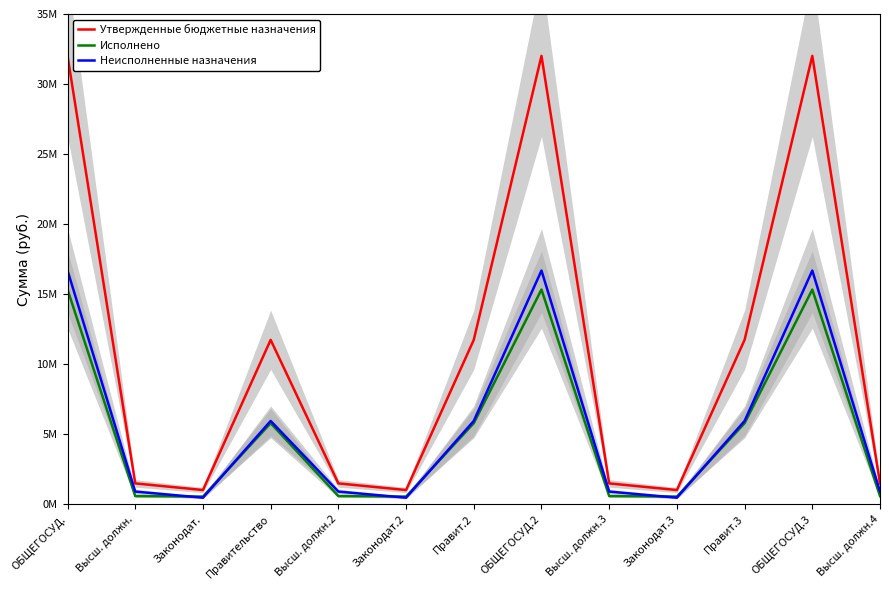

What is the sum of the Неисполненные назначения values at ОБЩЕГОСУД.2 and Высш. должн.3?

17587775.1